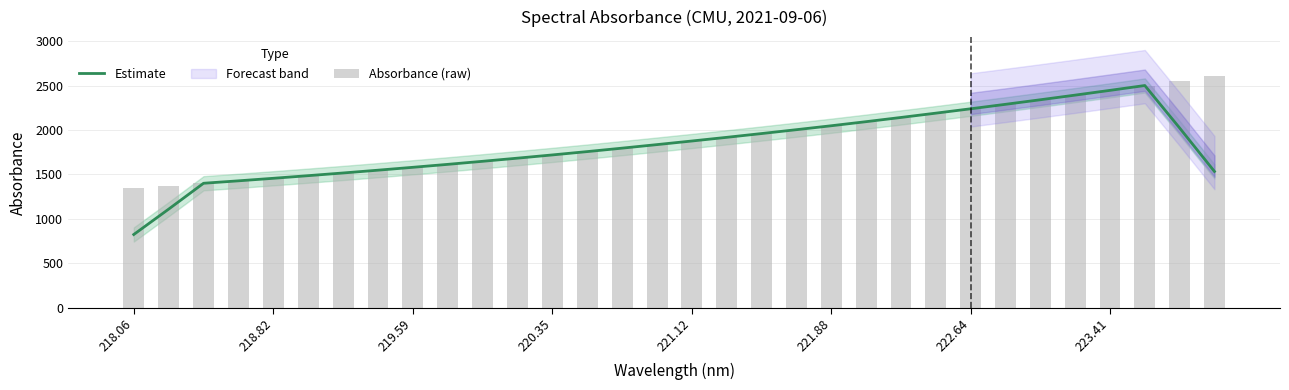

What is the lowest value of the Estimate series?

824.2